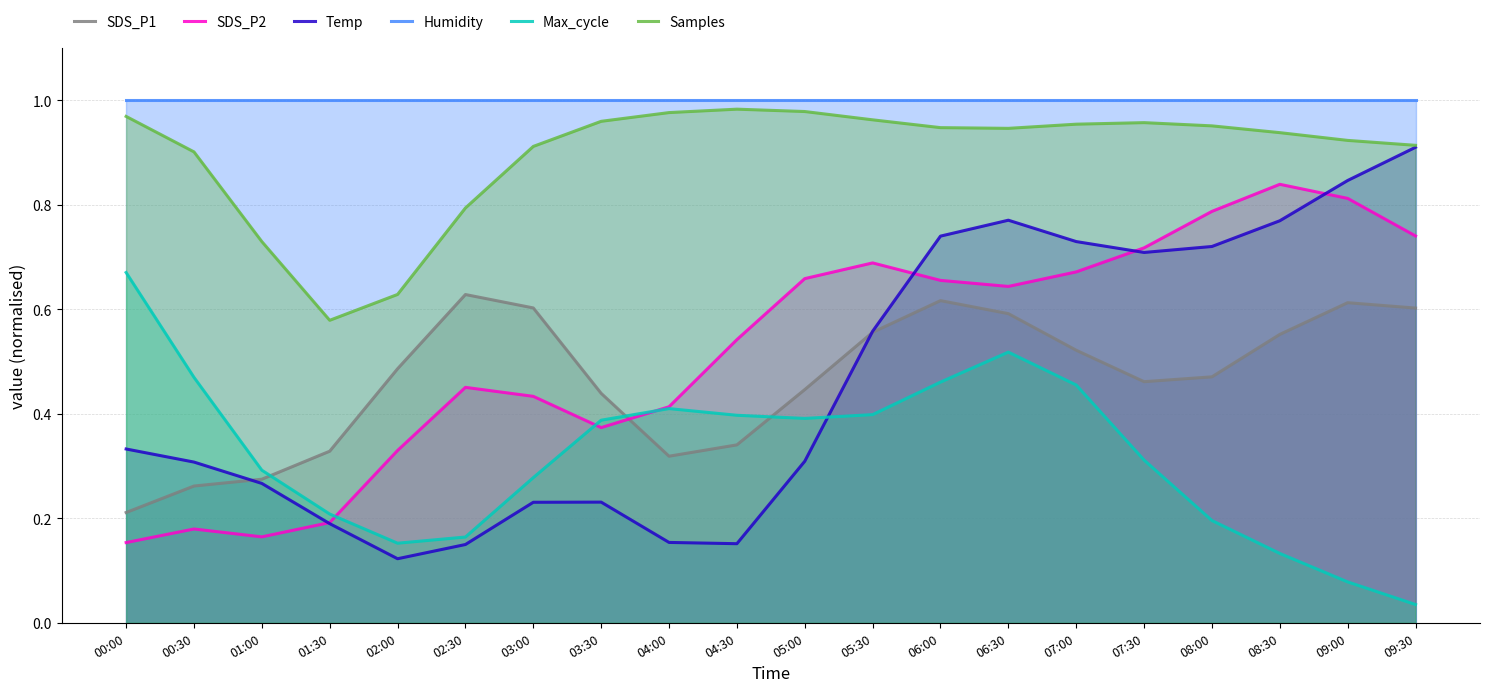

Is the value of SDS_P2 at 07:30 greater than the value of SDS_P1 at 04:30?

Yes